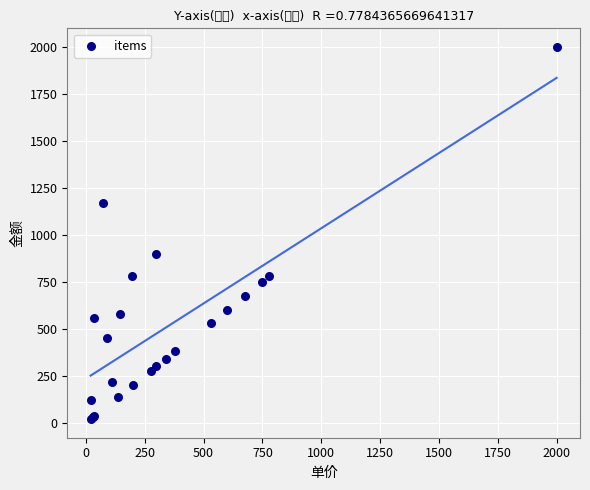

What Y value in the scatter plot is closest to 1010?

900